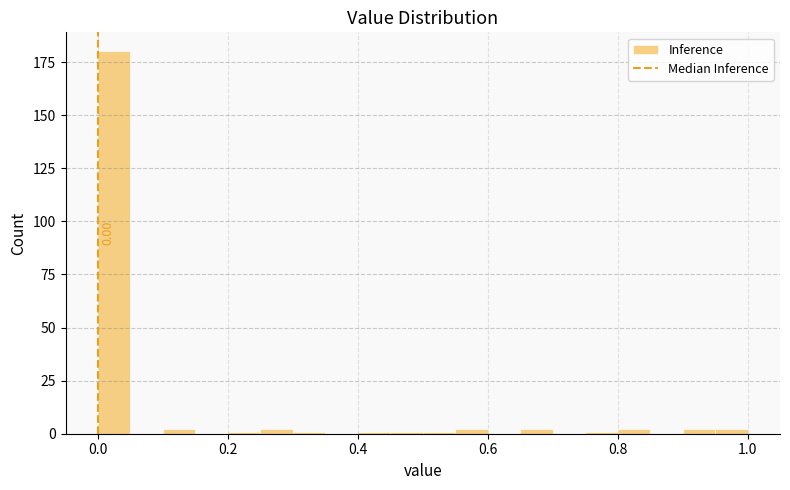

Around what value on the x-axis is the tallest bar? Give the approximate position of its centre, as read against the axis.

0.02